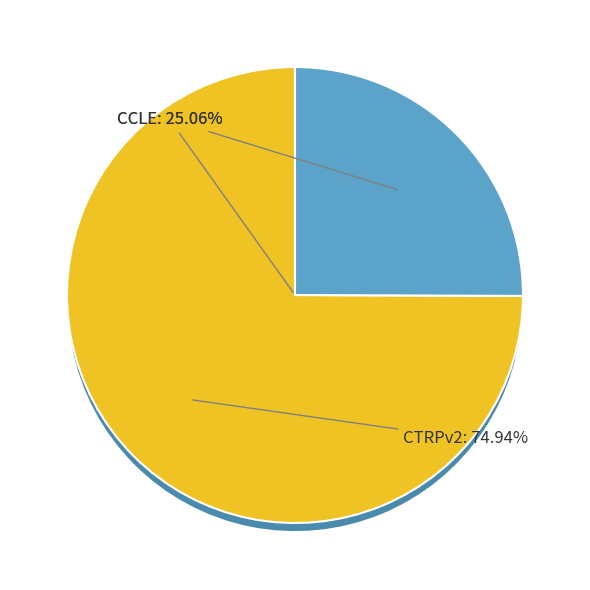

True or false: CCLE accounts for 25% of the total.

True